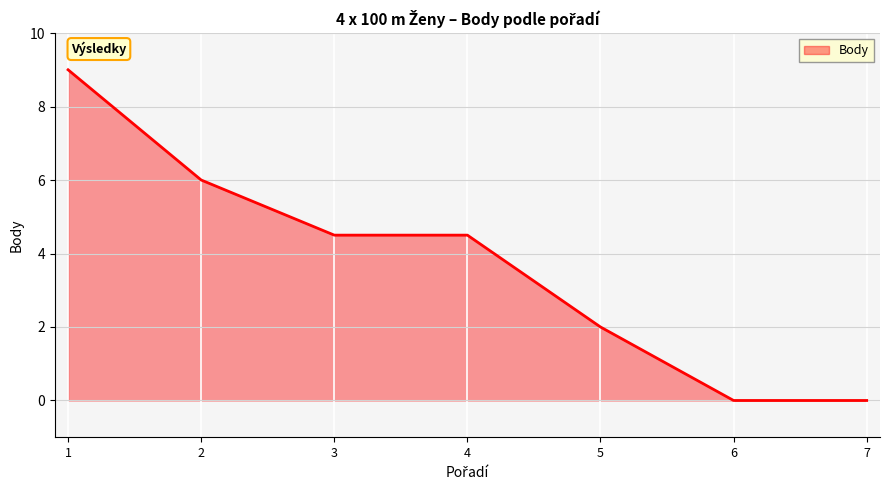

How many lines are shown in the chart?

1